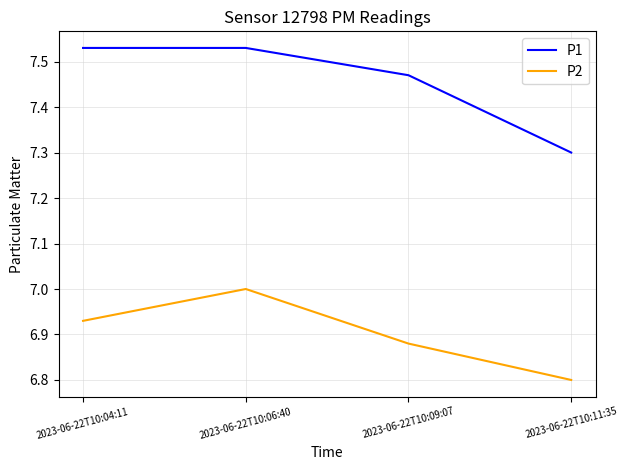

True or false: P2 has more than 0 interior local peaks.

True